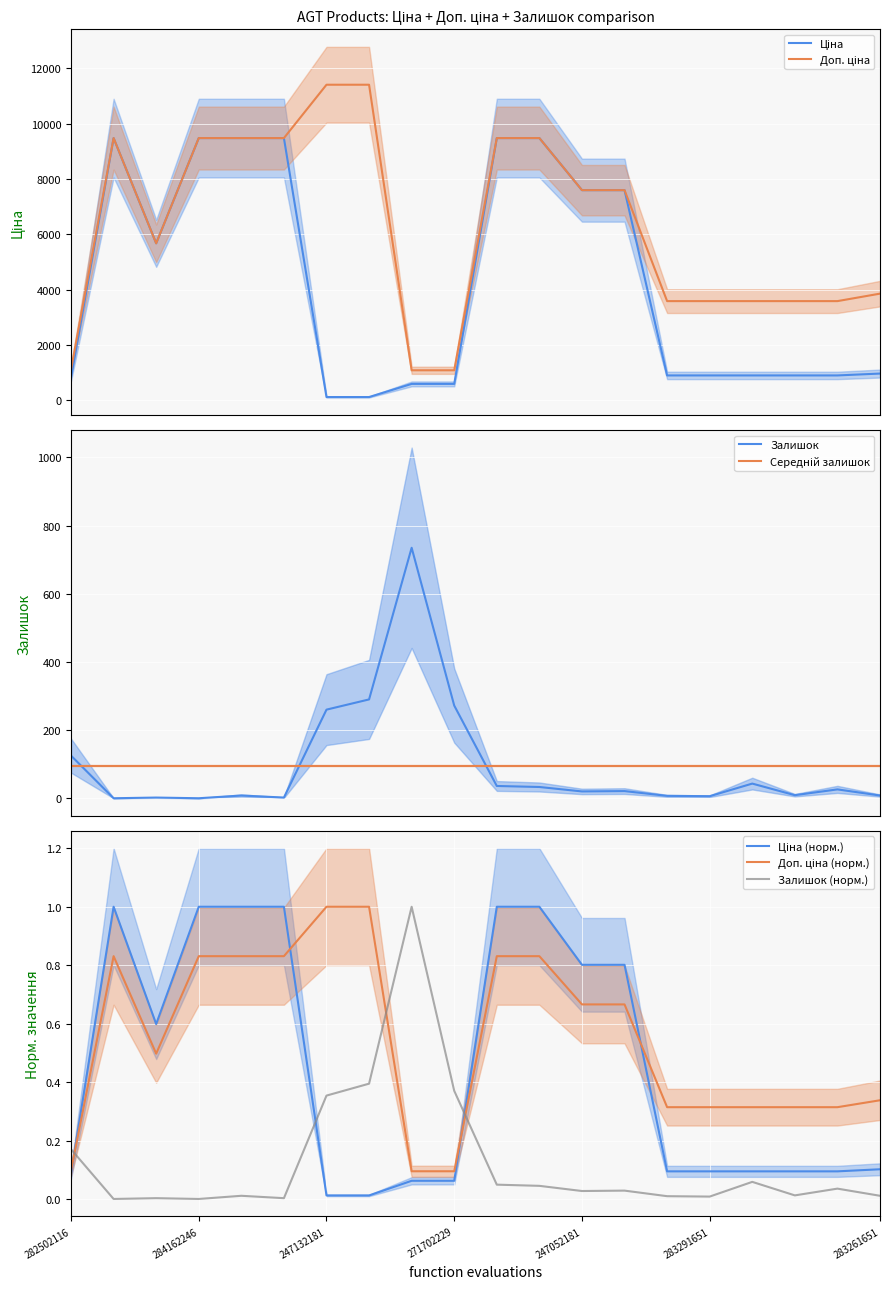

How many values in the Доп. ціна series exceed 7596?

10